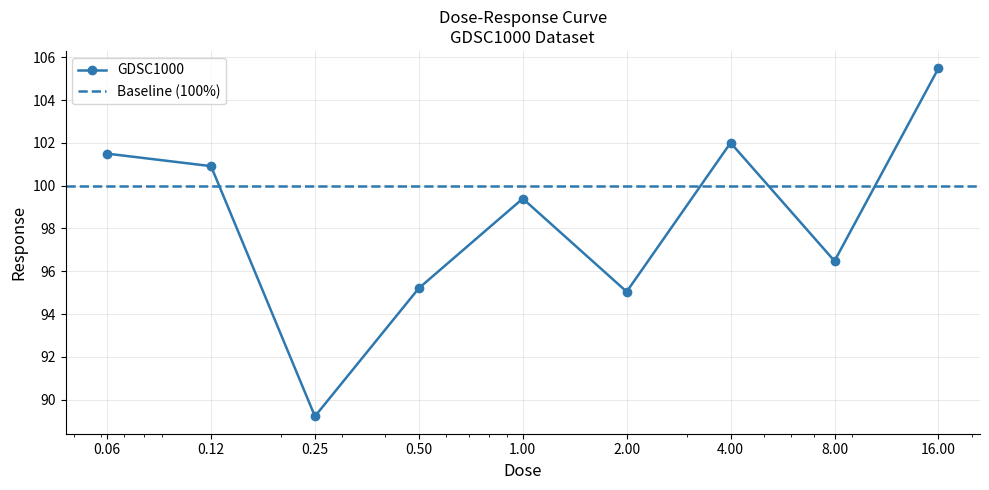

How many data points are less than 99?

4